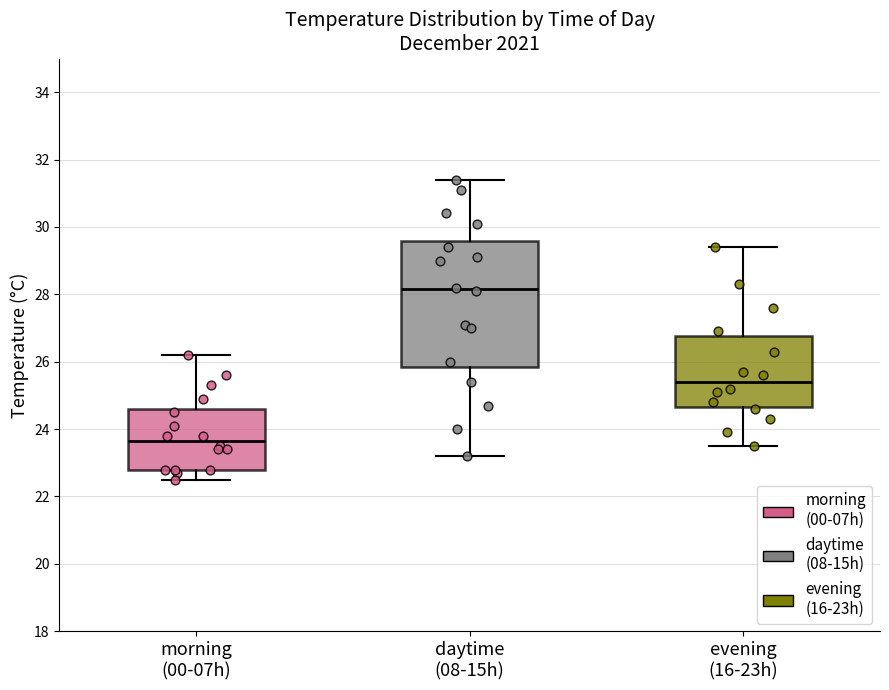

Reading left to right, transcribe this box plot: for each box, give where its median line is, the range the box spans, and where its two whiskers end, as read against the y-axis. The values are not printed on the chart, so give them approximately, as read against the axis.

morning (00-07h): median 23.6, box 22.8 to 24.6, whiskers 22.6 to 26.2
daytime (08-15h): median 28.2, box 25.8 to 29.6, whiskers 23.2 to 31.4
evening (16-23h): median 25.4, box 24.6 to 26.8, whiskers 23.6 to 29.4